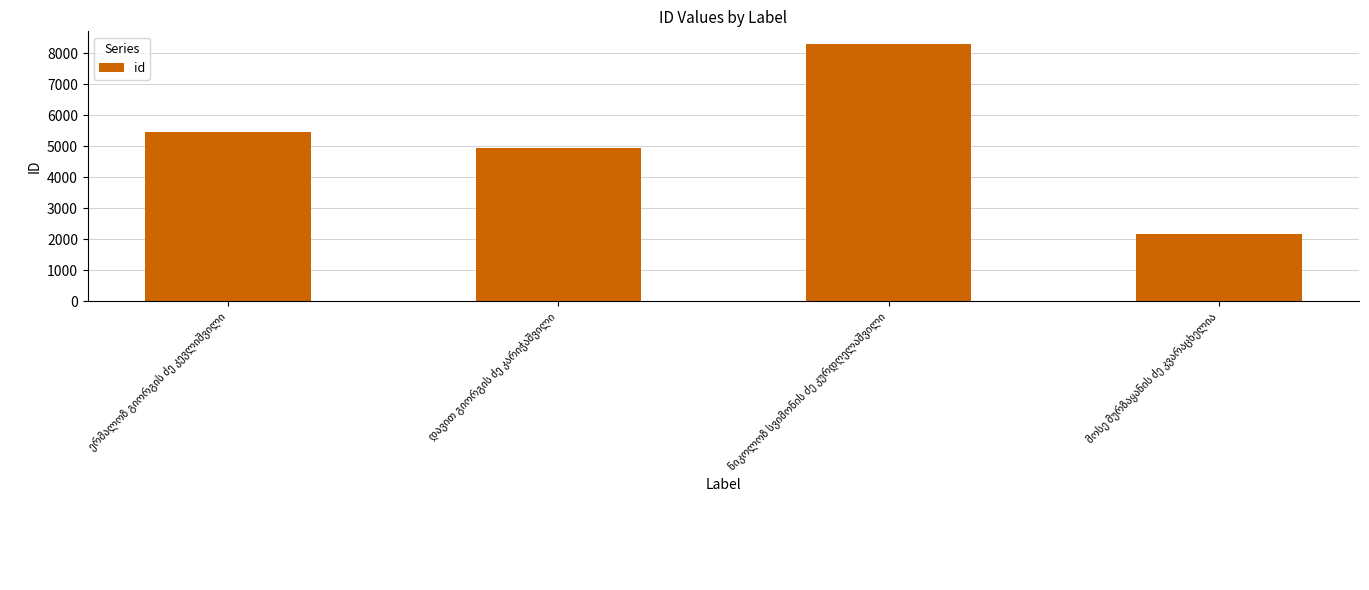

What is the maximum value shown in the chart?

8298